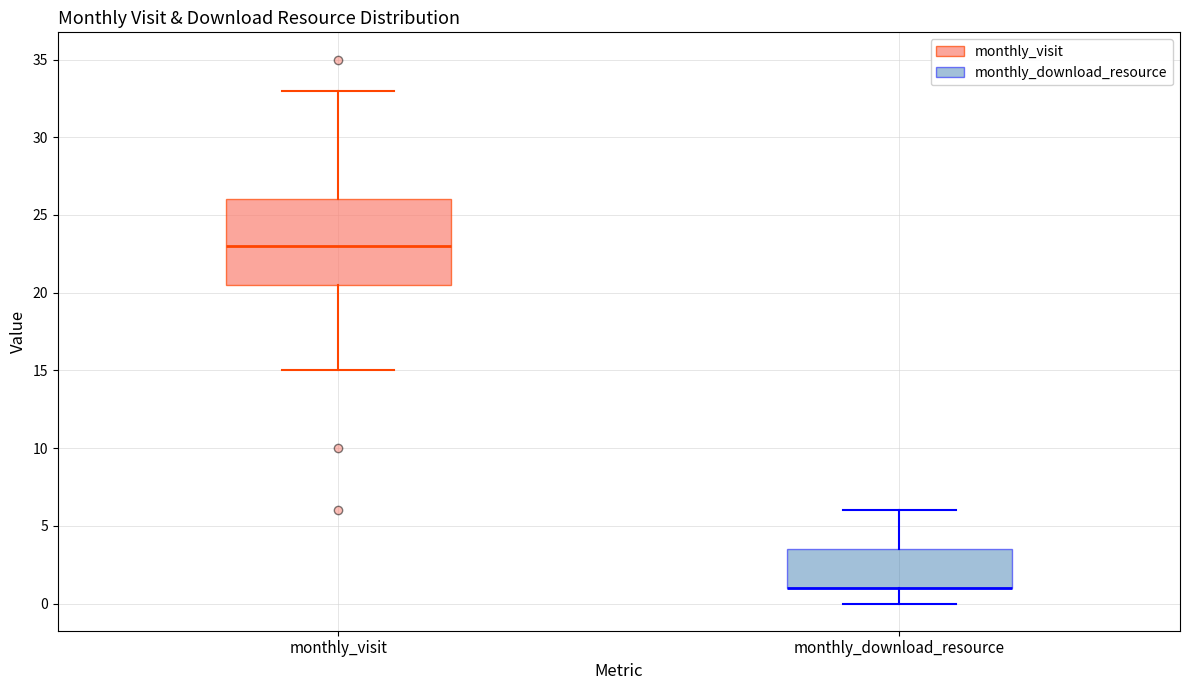

Which box is the tallest, from its lower edge to its upper edge?

monthly_visit